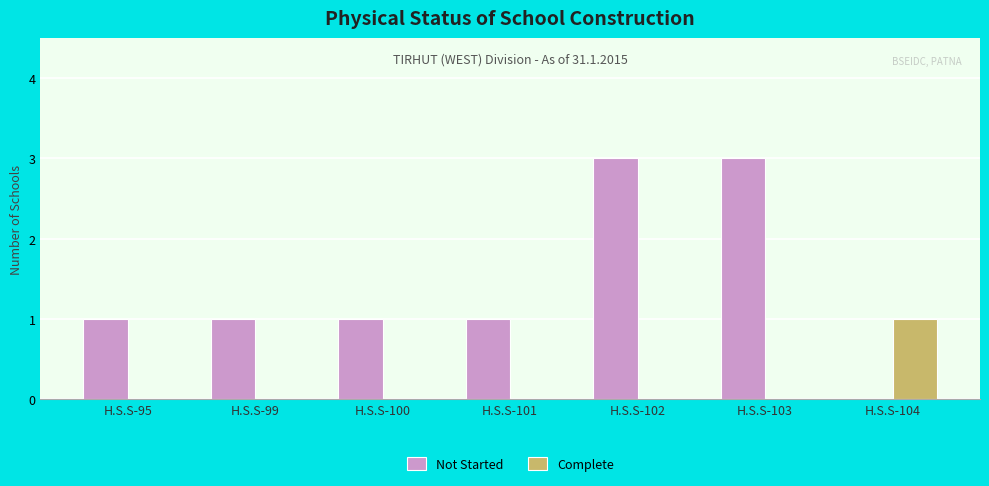

Is it true that Not Started equals 2 at H.S.S-104?

False